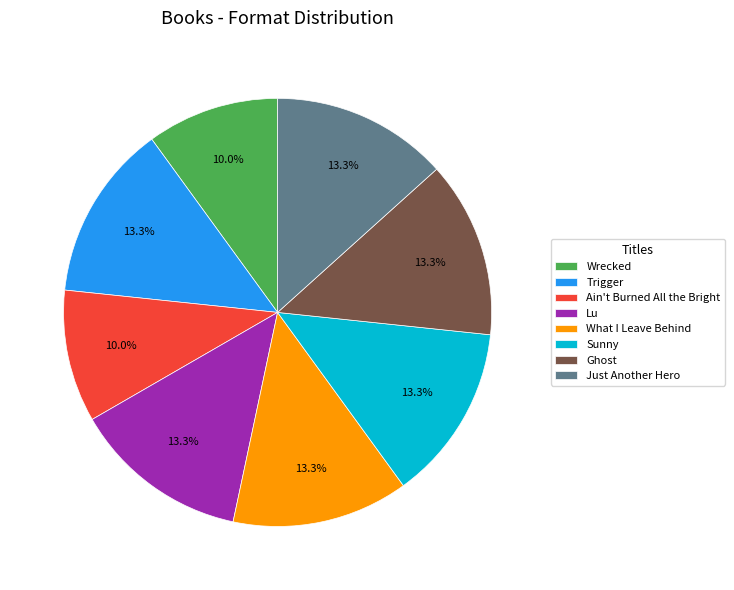

To the nearest percent, what is the average slice percentage?

12%